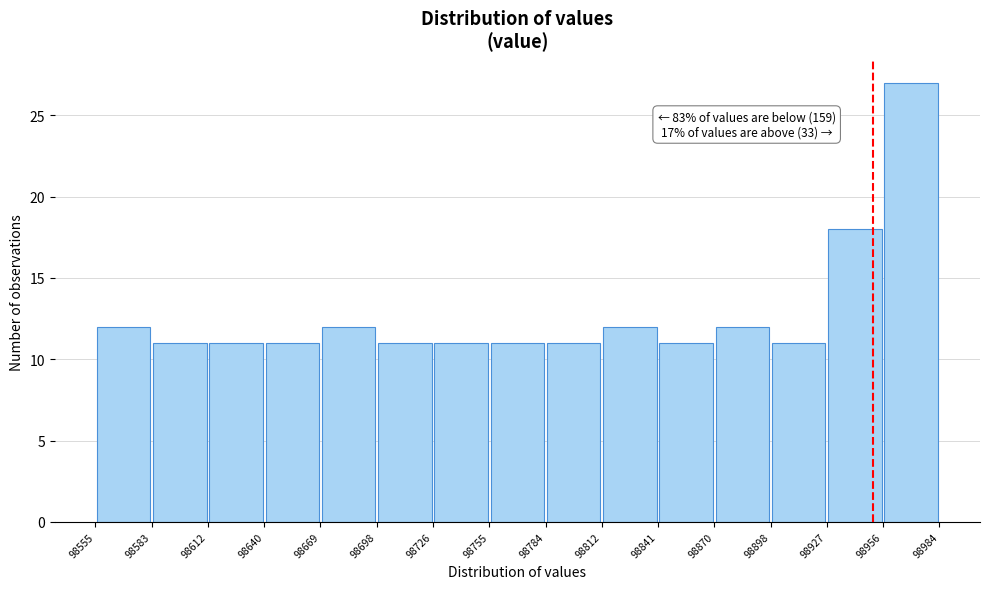

Which range on the x-axis has the tallest bar?

98956 to 98984